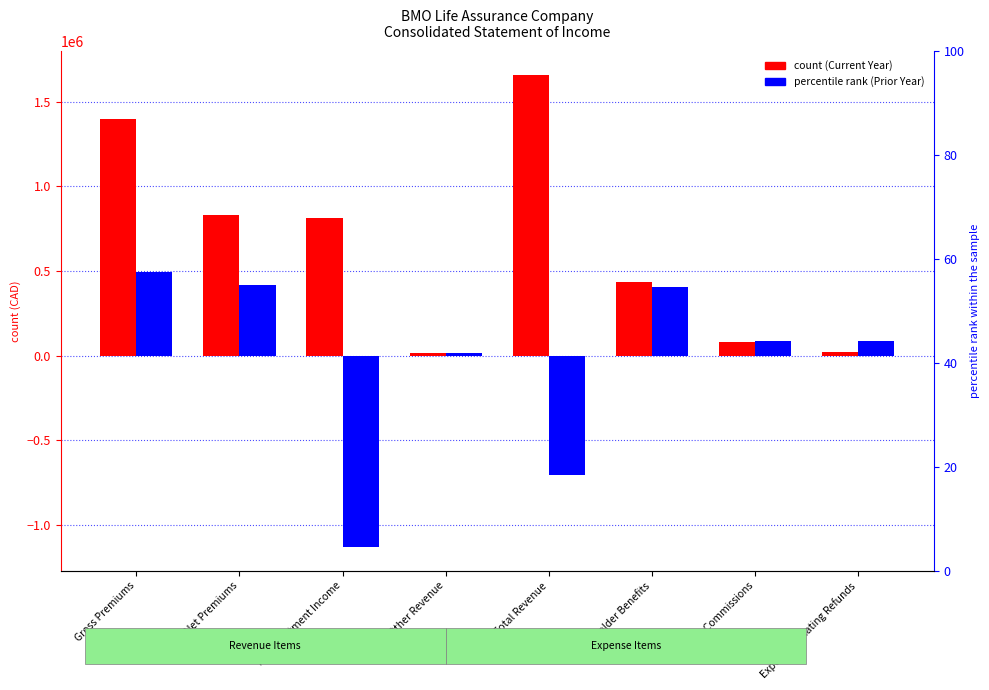

What is the label of the 1st bar from the right?

Experience Rating Refunds